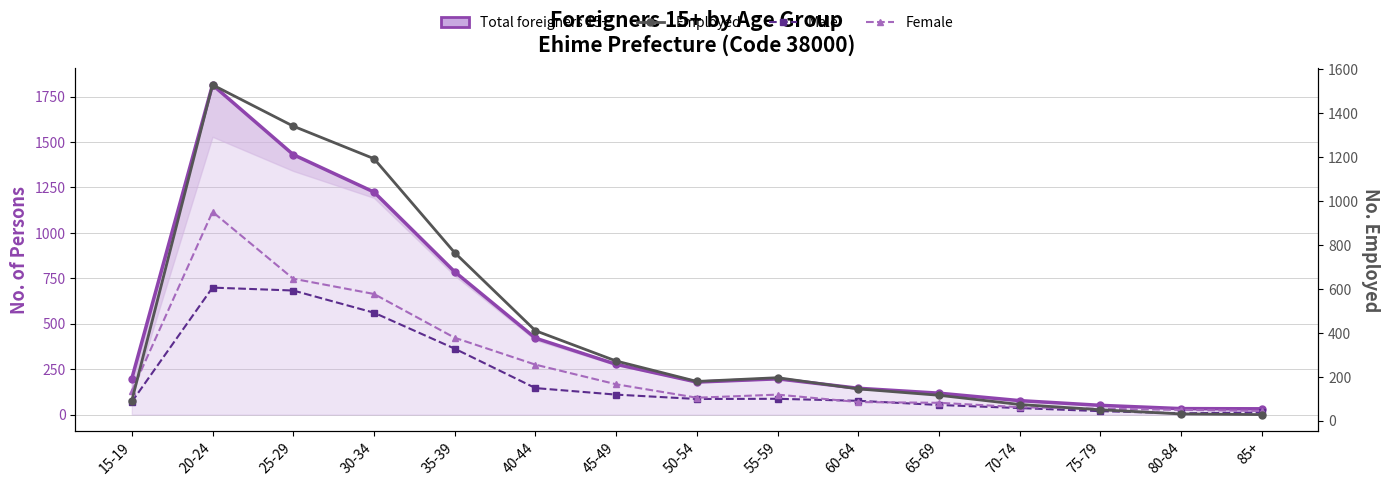

Which series has the largest range (max minus min)?

Total foreigners 15+